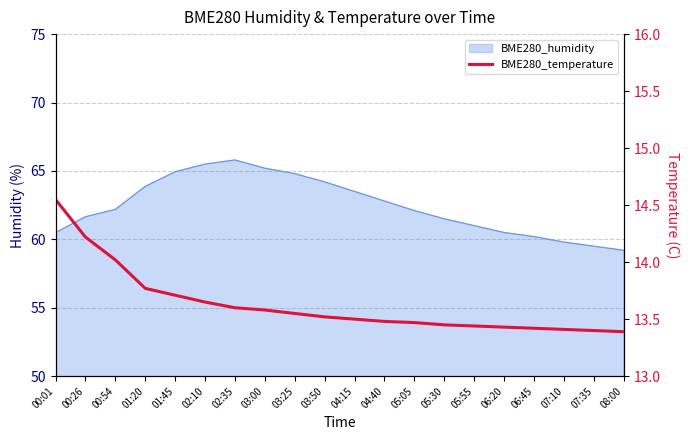

What is the difference between the maximum and minimum values?

1.2